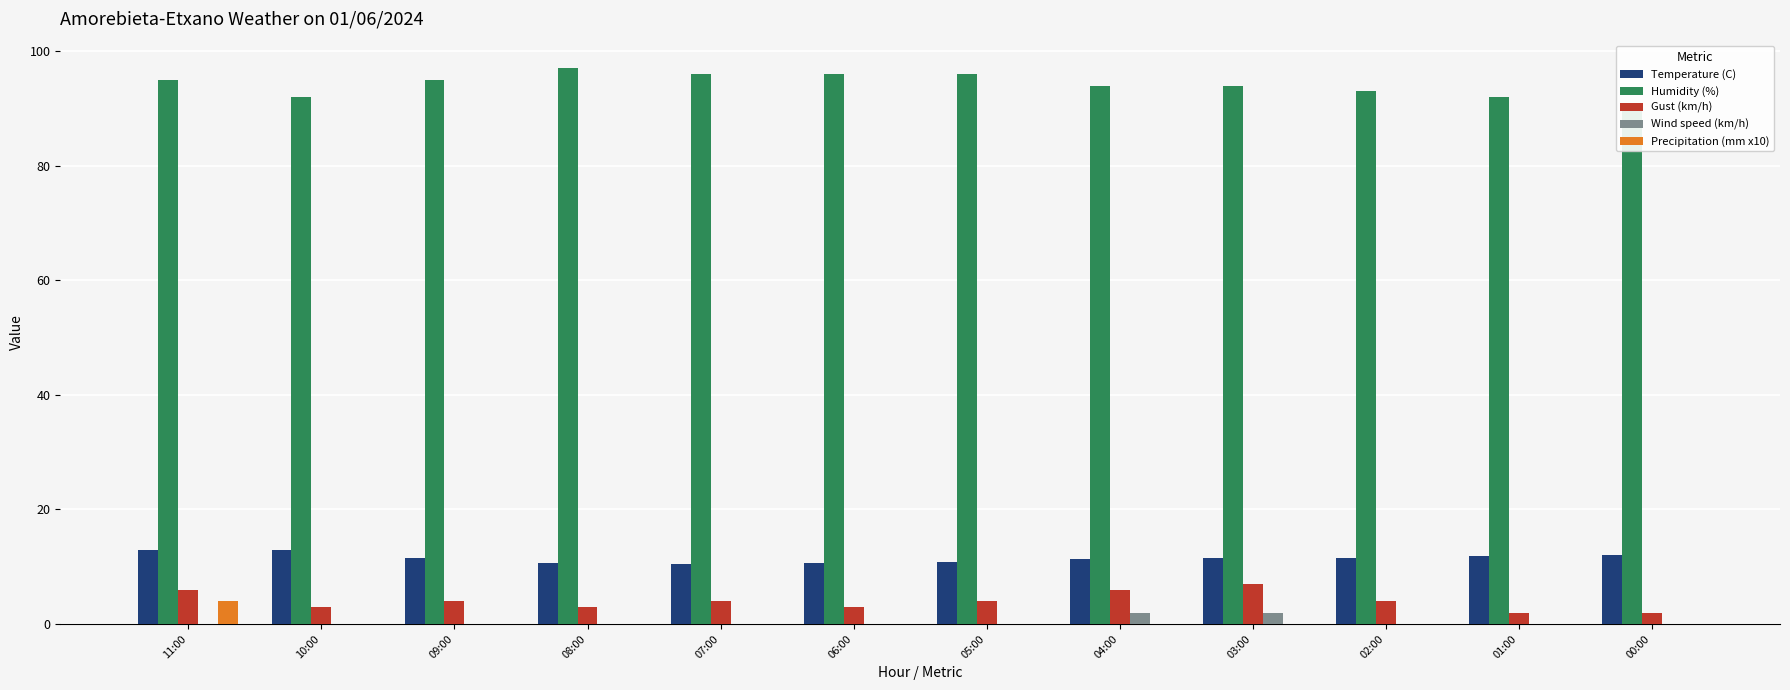

How many categories are shown in the chart?

12